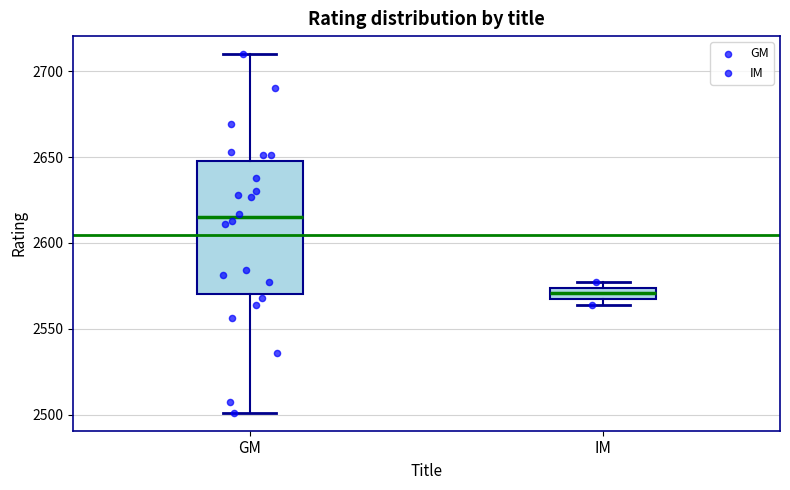

Which box's median line is the highest?

GM